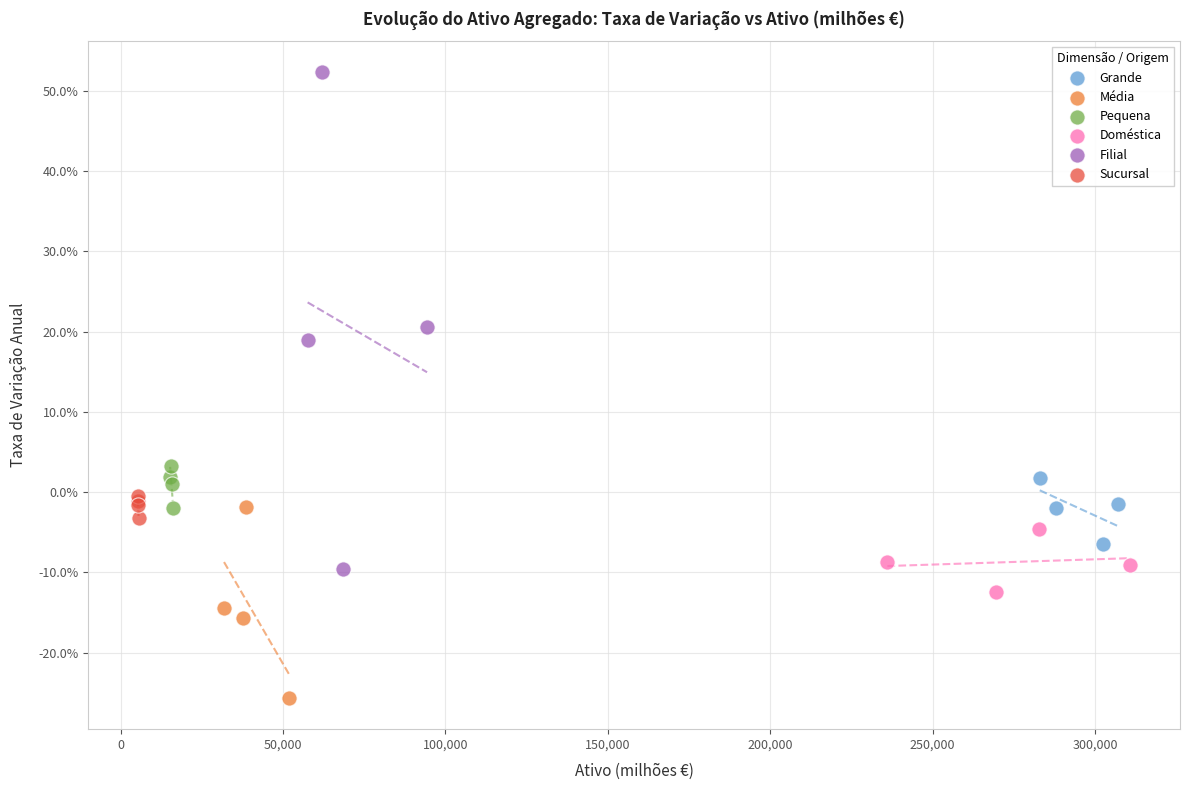

What are all the series names shown in the legend?

Grande, Média, Pequena, Doméstica, Filial, Sucursal